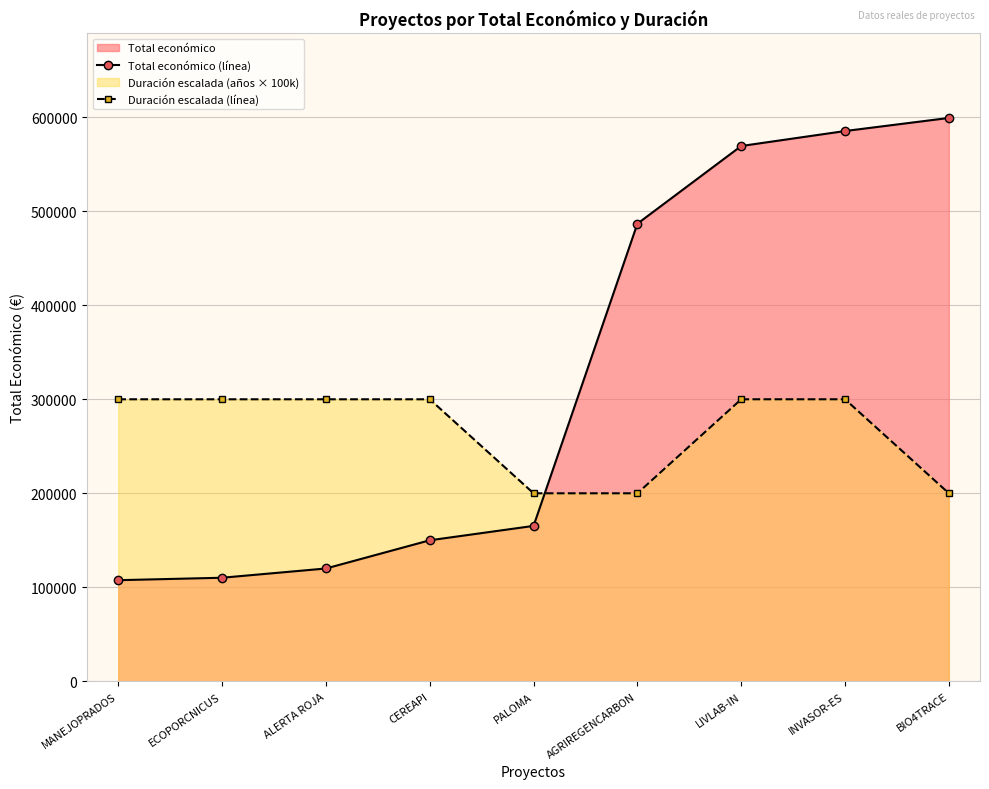

What is the label of the 9th point from the right?

MANEJOPRADOS